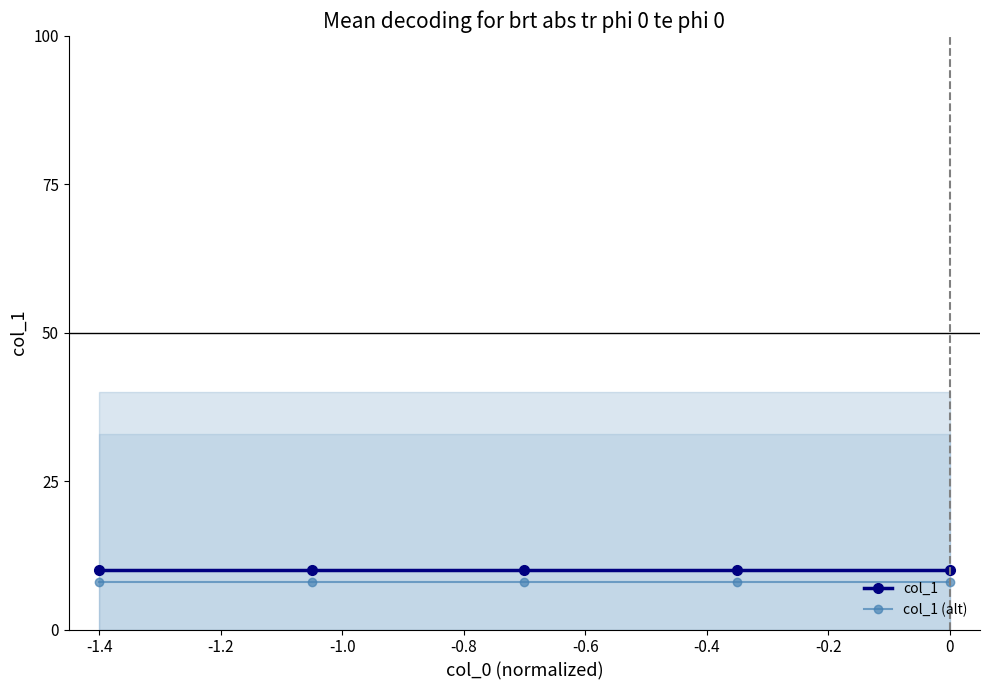

True or false: col_1 (alt) and col_1 intersect in this chart.

False